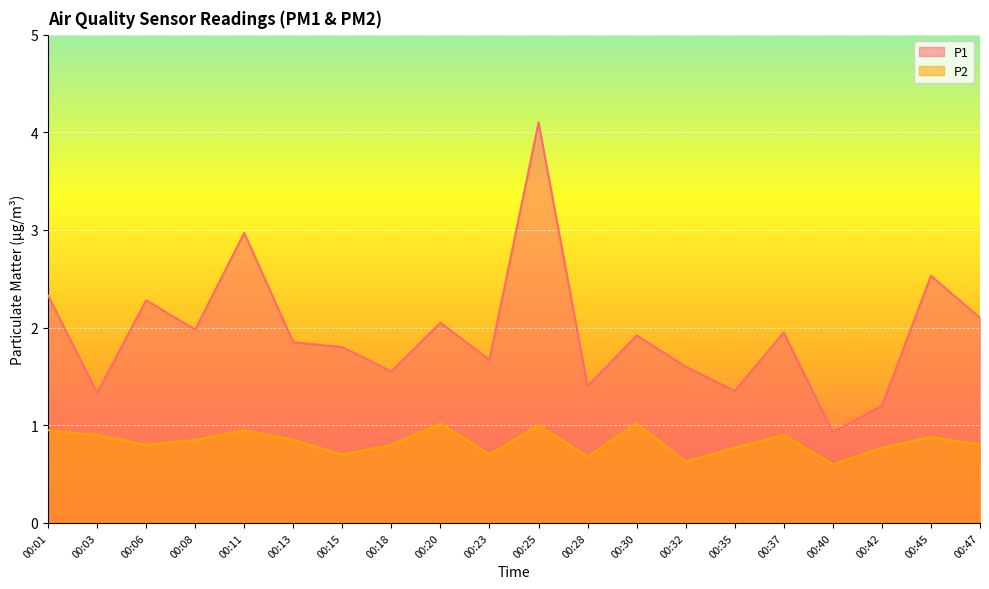

What is the value of the P2 point at the 7th from the left?

0.7